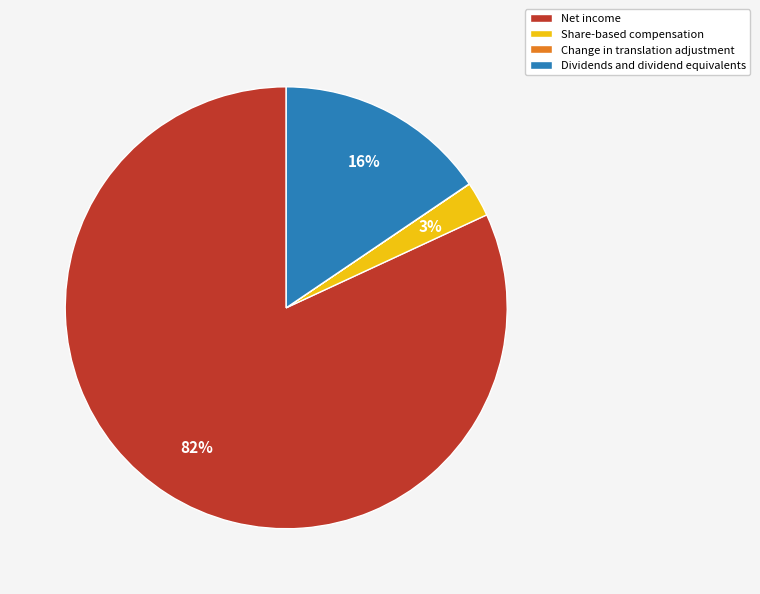

Between Dividends and dividend equivalents and Share-based compensation, which is larger?

Dividends and dividend equivalents